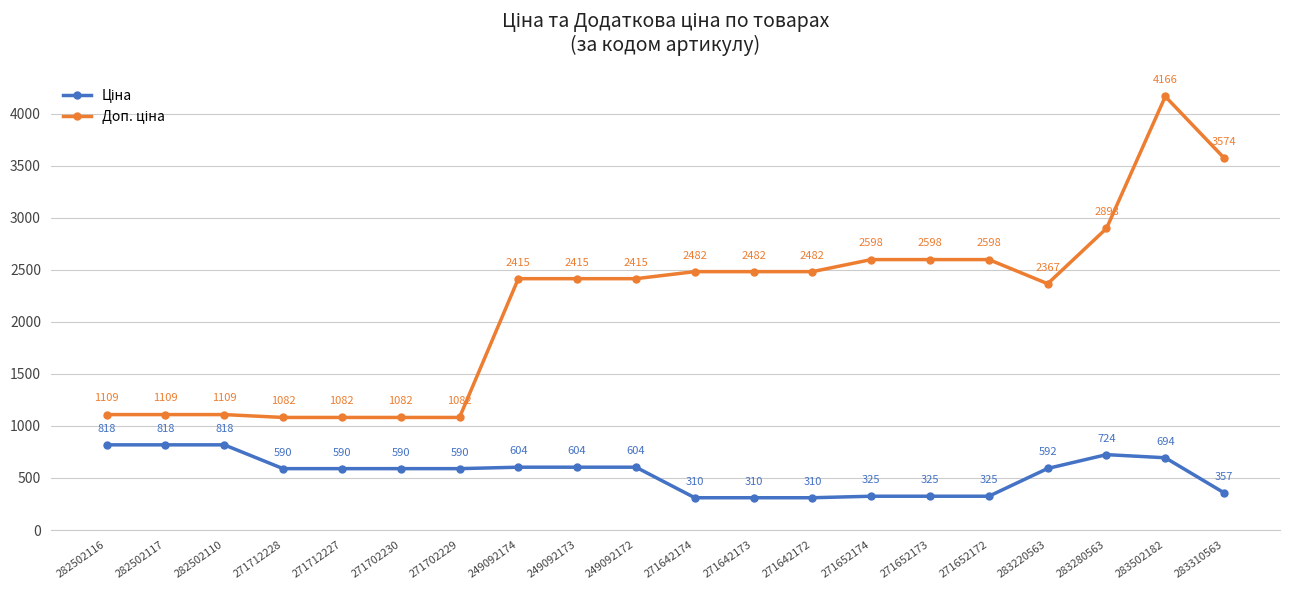

What is the label of the 9th point from the right?

271642173